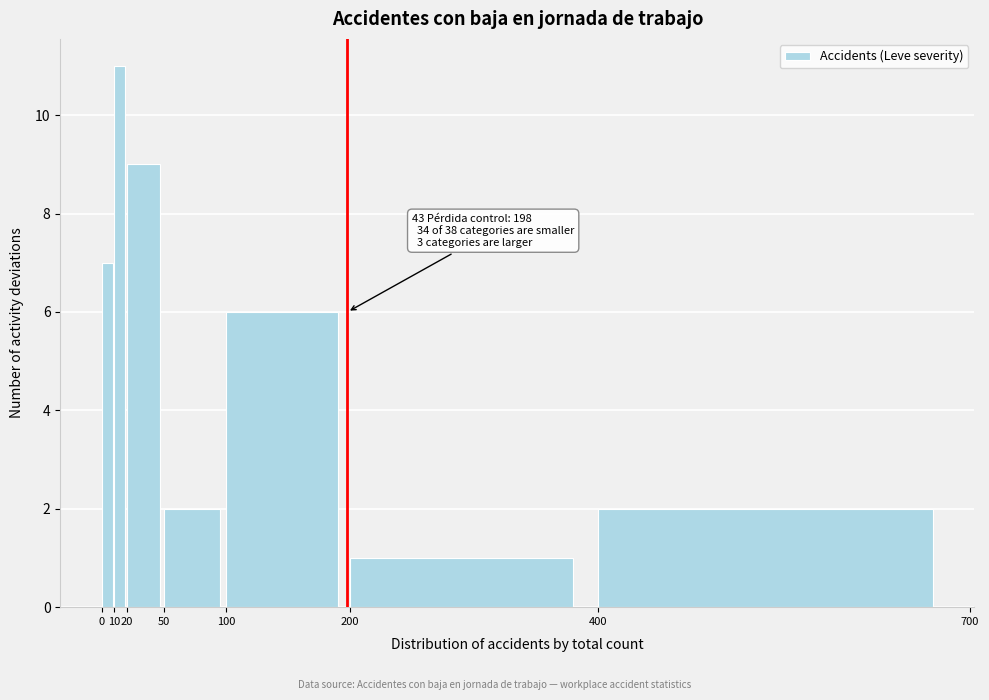

Over which range of the x-axis is the bar tallest?

10 to 20